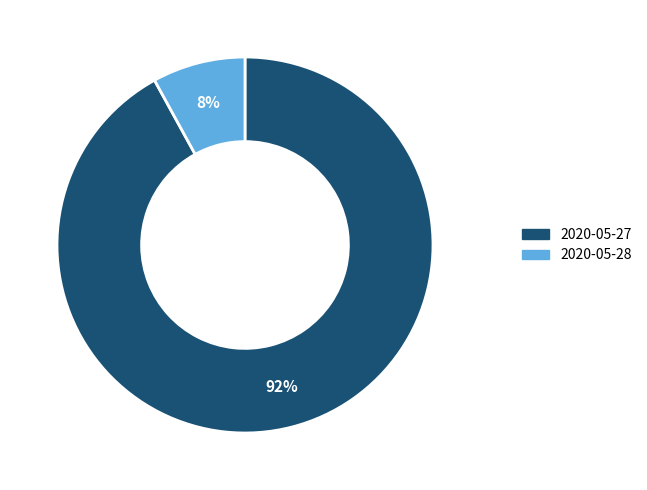

Approximately how many times larger is the value at 2020-05-27 compared to 2020-05-28?

11.5